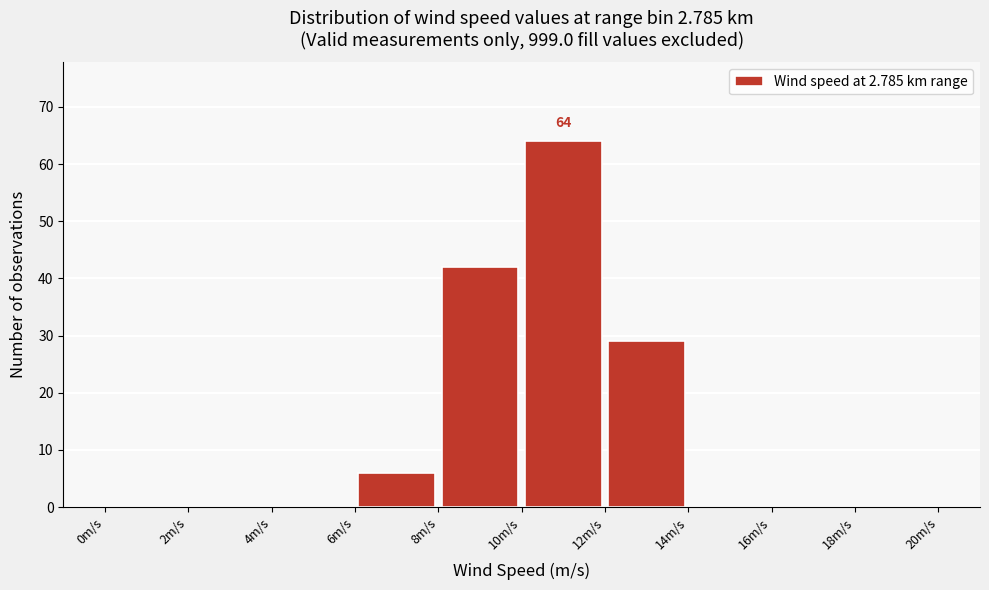

Over which range of the x-axis is the bar tallest?

10 to 12